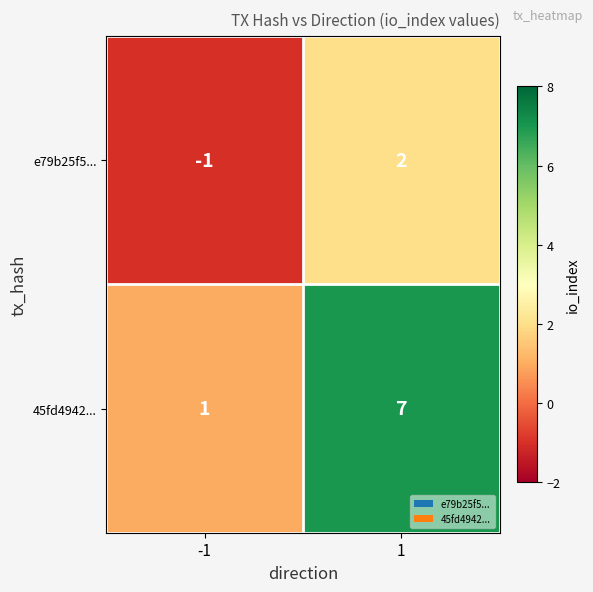

True or false: e79b25f5... has a value of 2 at 1.

True